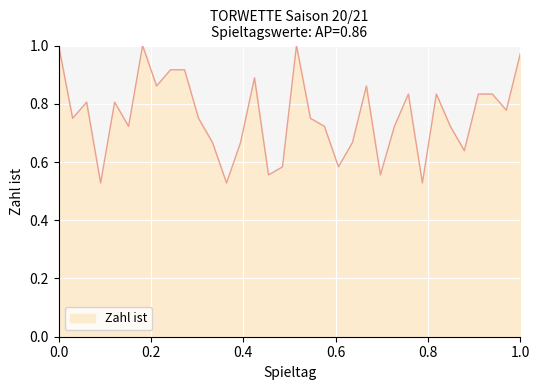

How many lines are shown in the chart?

1